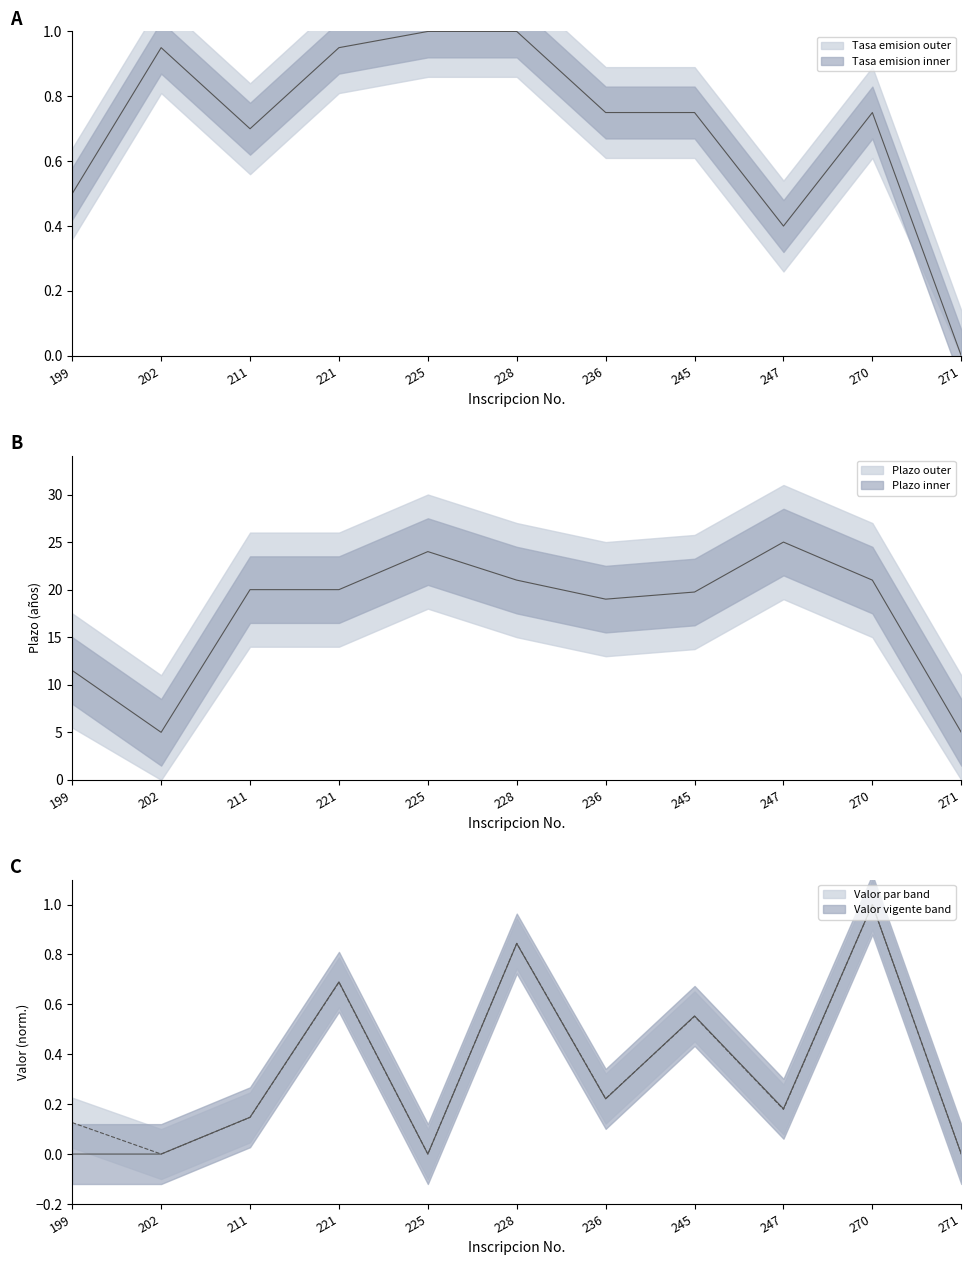

How many lines are shown in the chart?

4